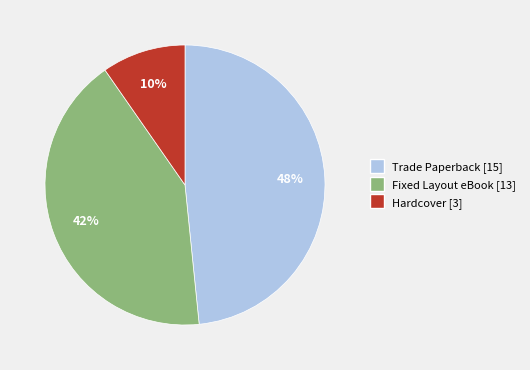

Is the sum of Hardcover and Fixed Layout eBook greater than half?

Yes